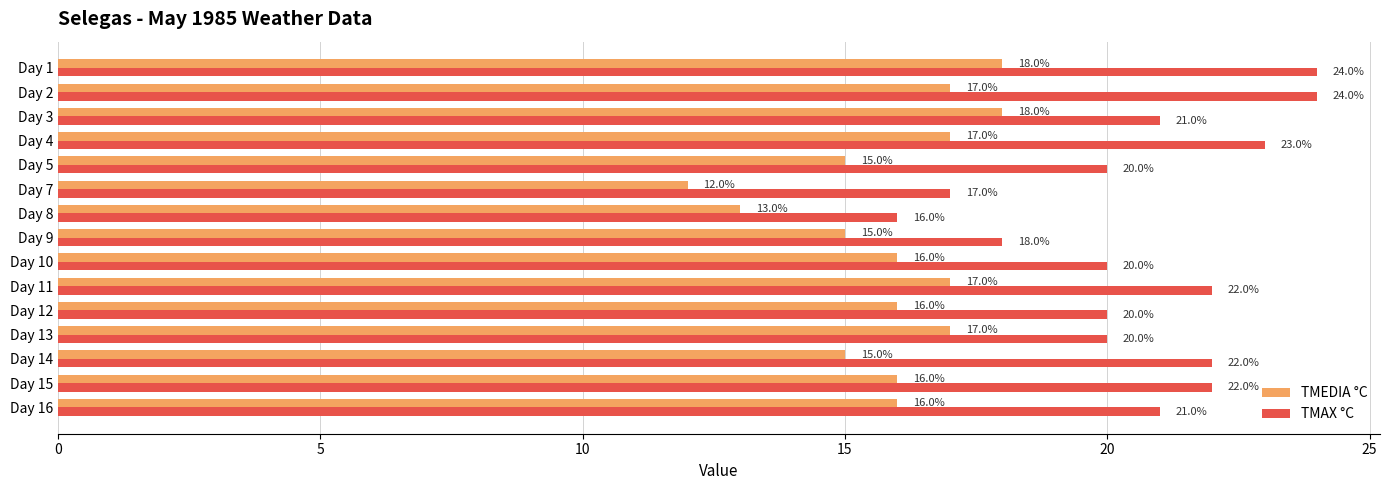

The TMEDIA °C series shows 11 at Day 4. True or false?

False